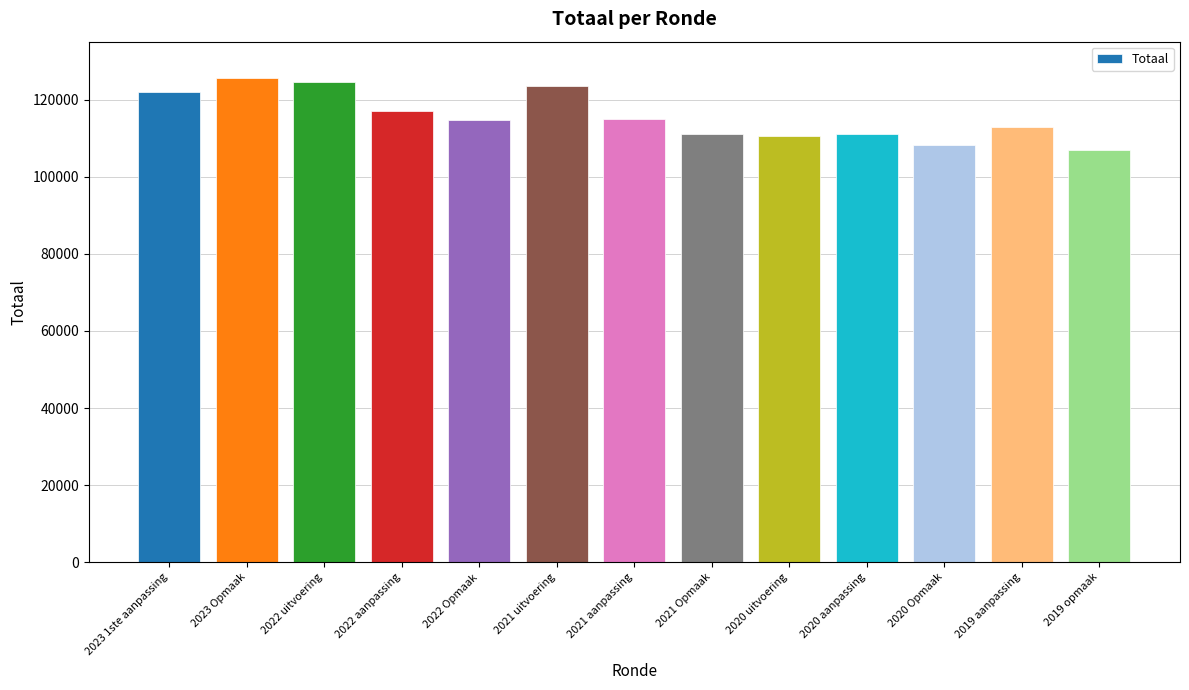

Count the number of categories in the chart.

13